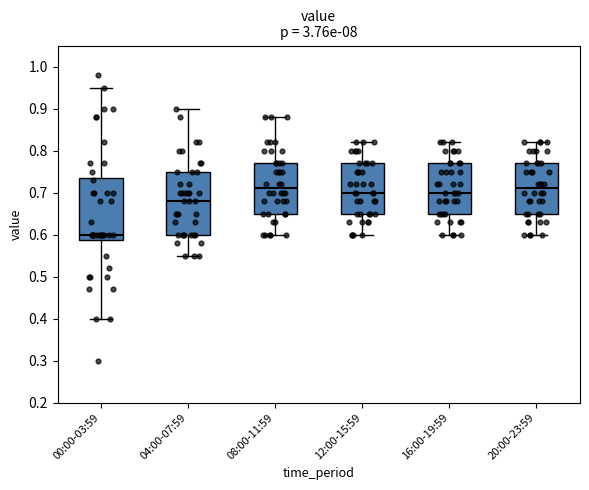

Which box has the lowest median line?

00:00-03:59